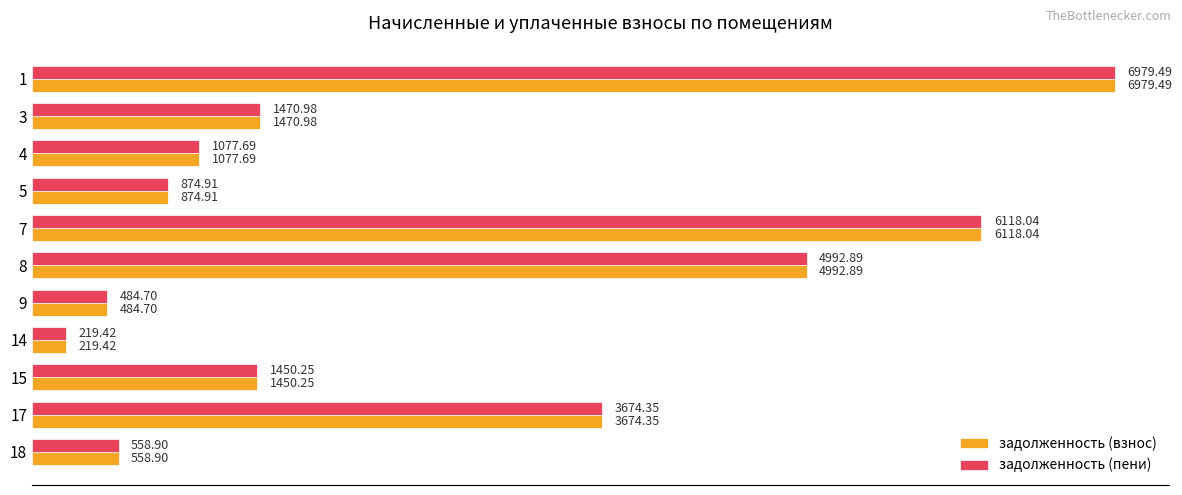

Where is задолженность (пени) nearest to the value 3599?

17